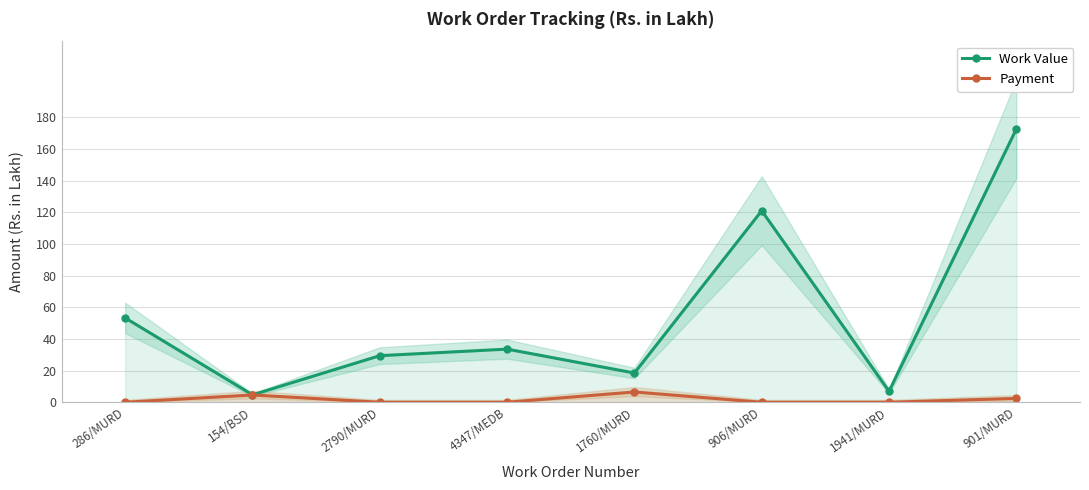

What position from the right is 901/MURD?

1